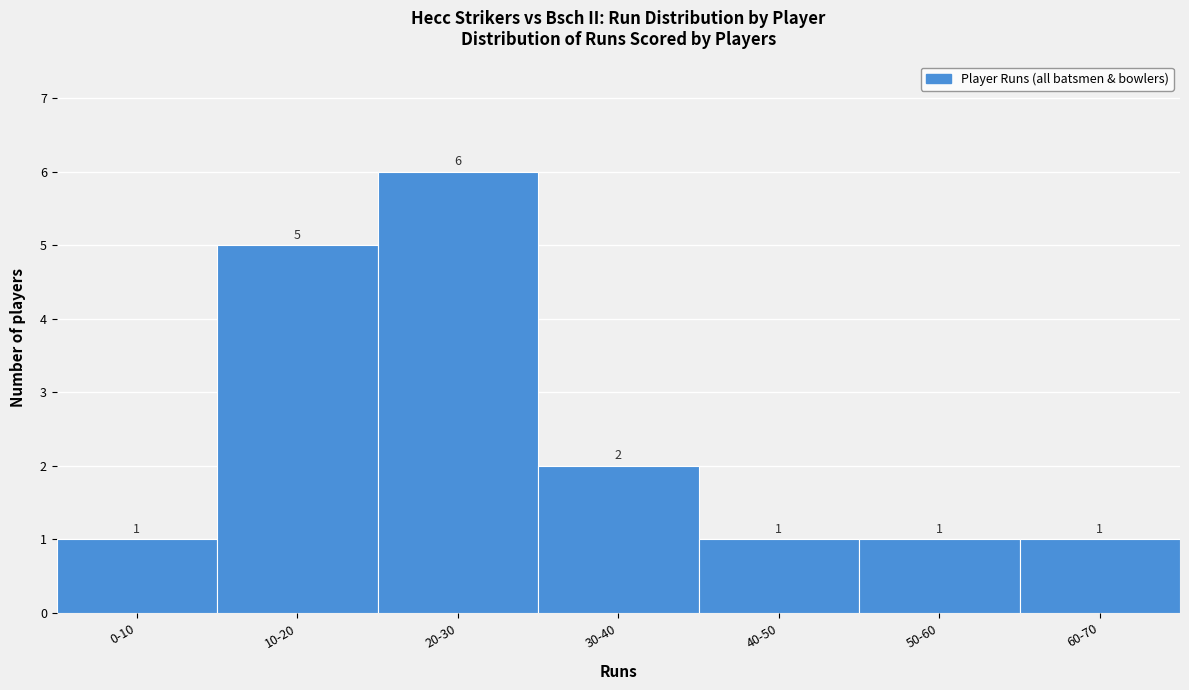

Reading left to right, transcribe all the data shown in this chart.

1	5	6	2	1	1	1